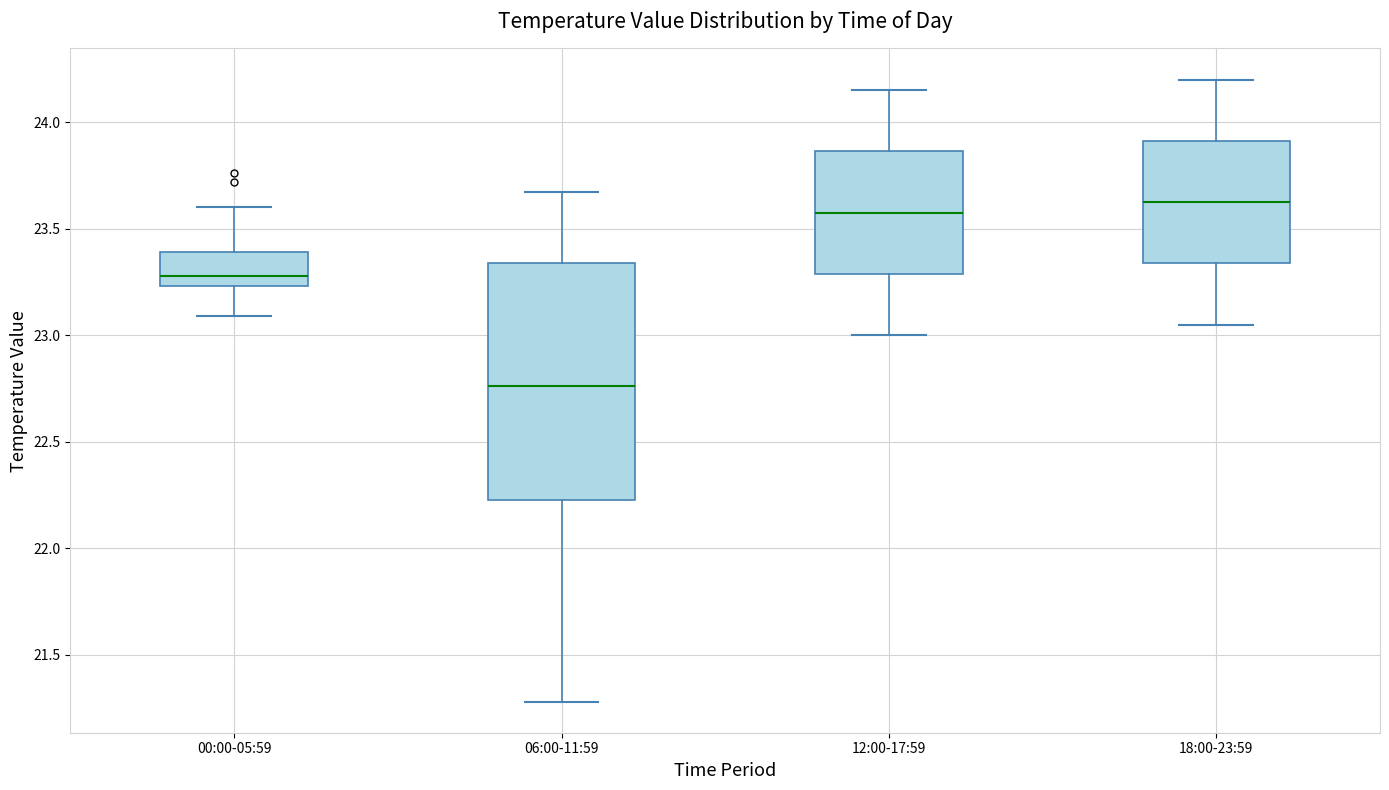

Reading left to right, transcribe this box plot: for each box, give where its median line is, the range the box spans, and where its two whiskers end, as read against the y-axis. The values are not printed on the chart, so give them approximately, as read against the axis.

00:00-05:59: median 23.30, box 23.25 to 23.40, whiskers 23.10 to 23.60
06:00-11:59: median 22.75, box 22.25 to 23.35, whiskers 21.30 to 23.65
12:00-17:59: median 23.60, box 23.30 to 23.85, whiskers 23.00 to 24.15
18:00-23:59: median 23.65, box 23.35 to 23.90, whiskers 23.05 to 24.20